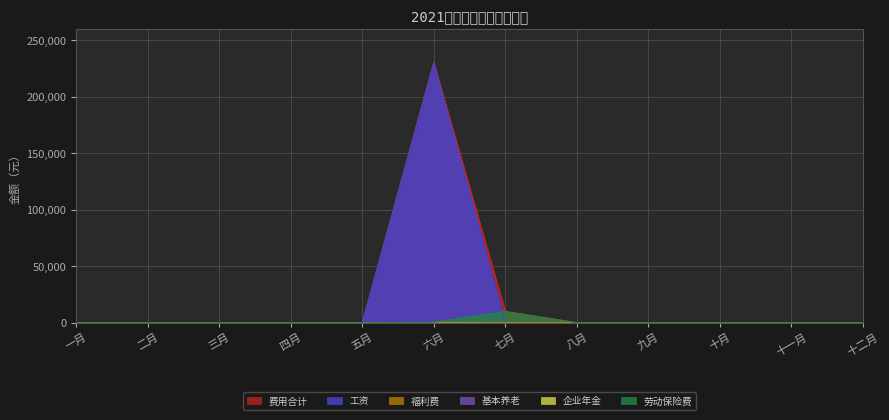

What is the difference between the maximum and second lowest values in the 费用合计 series?

230500